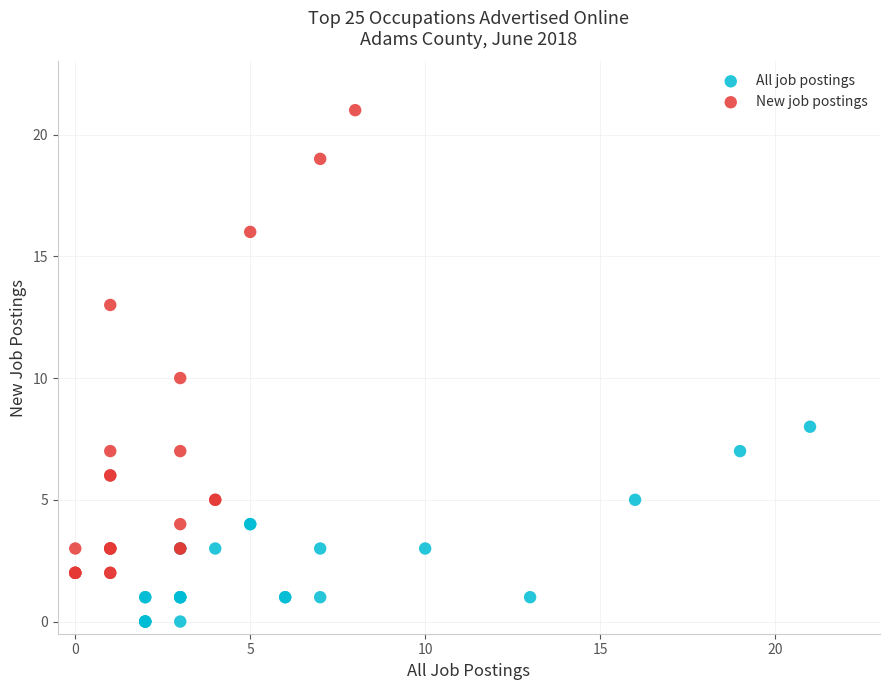

Which series contains the lowest Y value?

All job postings